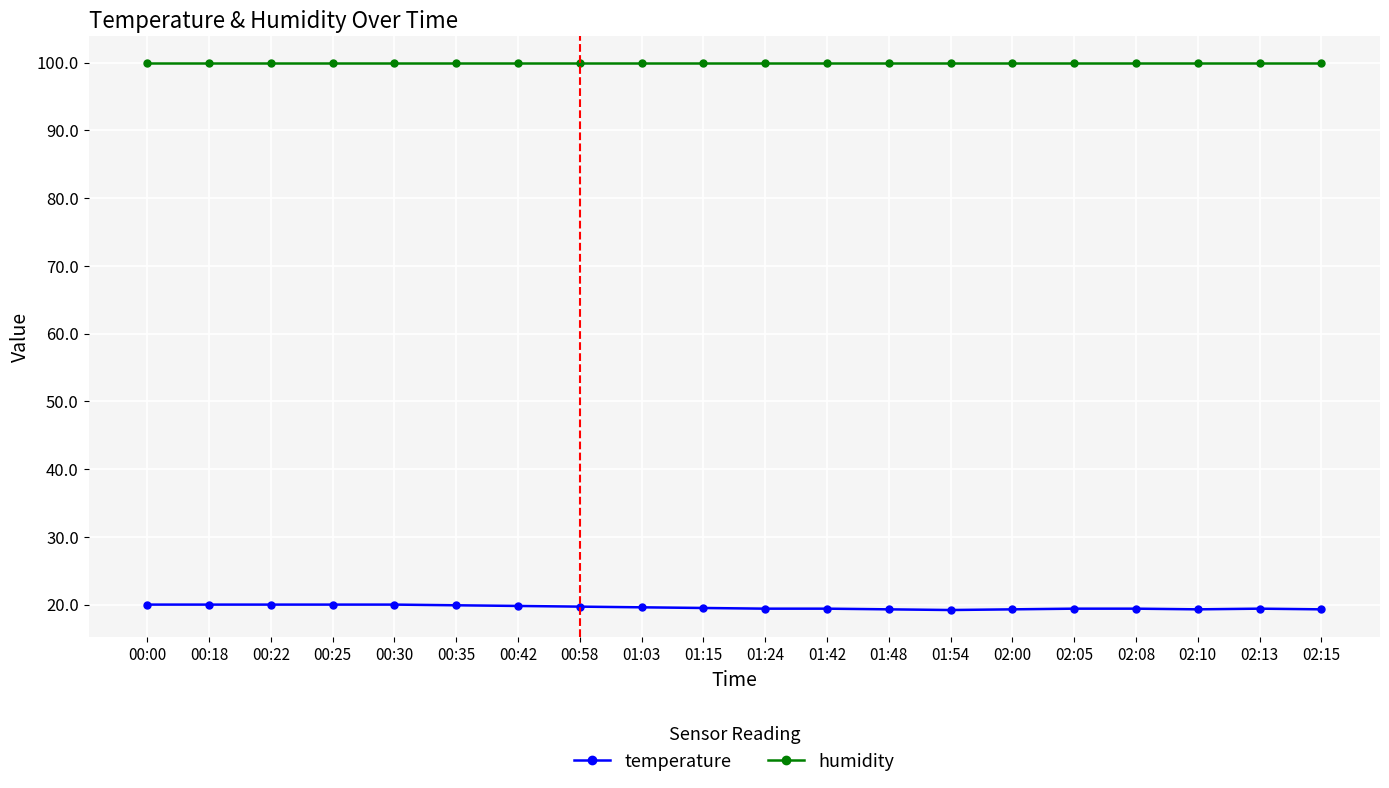

What is the label of the 14th point from the left?

01:54